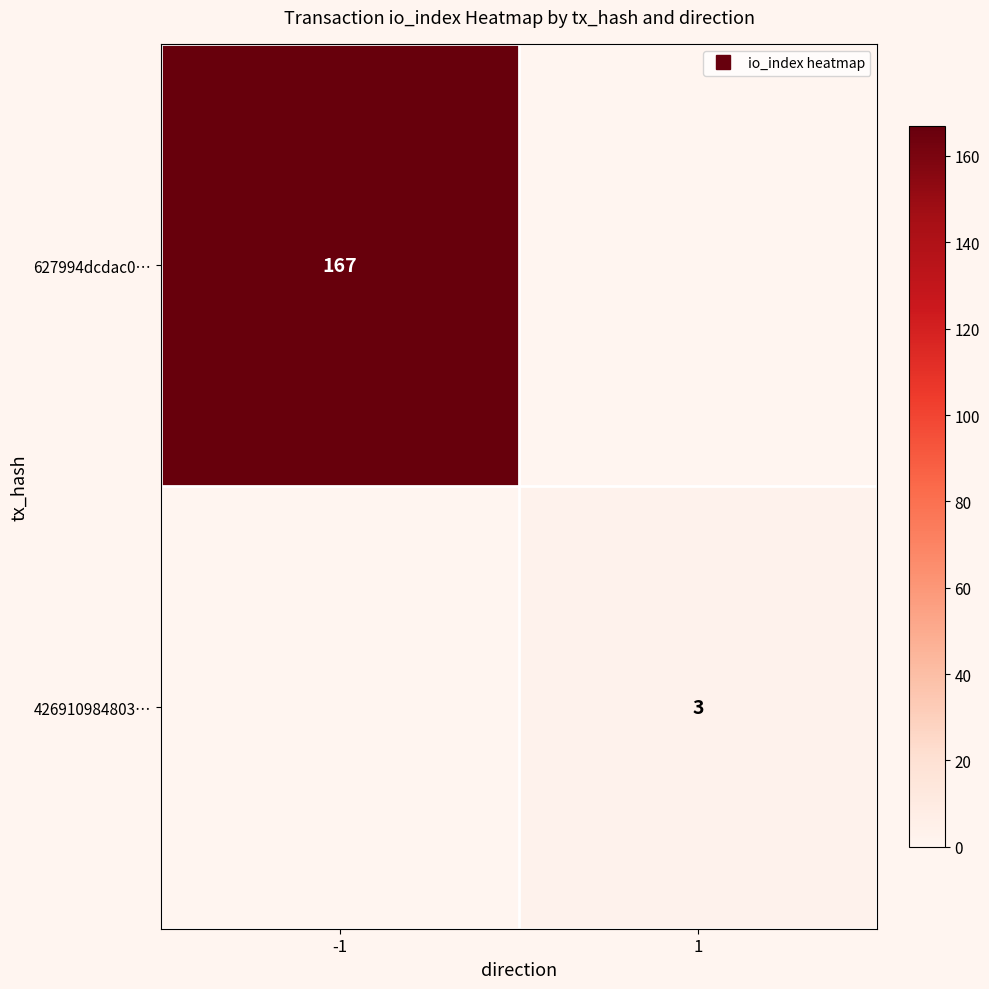

What is the total value across all series at 1?

3